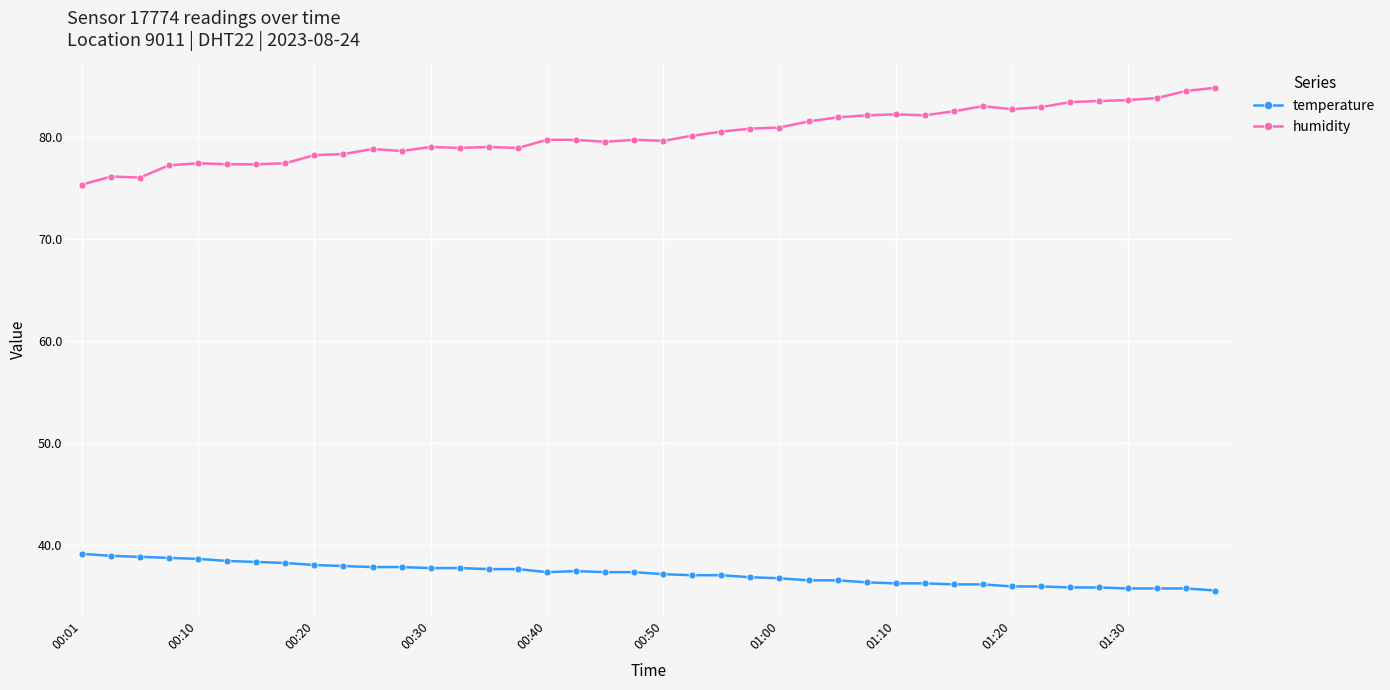

True or false: temperature and humidity cross at least once.

False